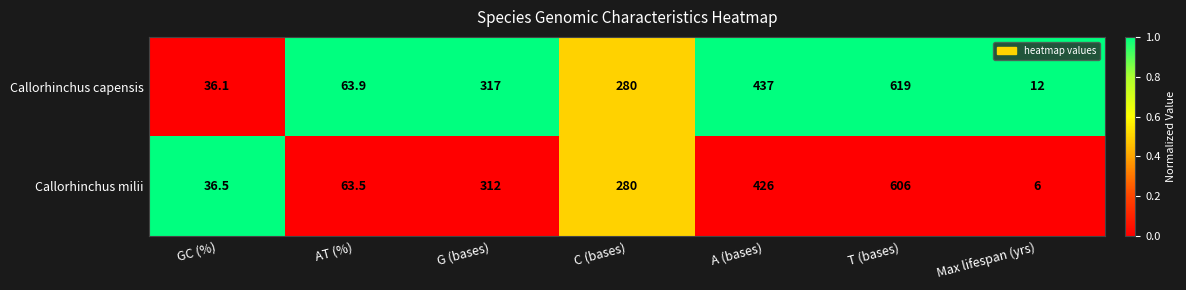

How many categories are shown in the chart?

7